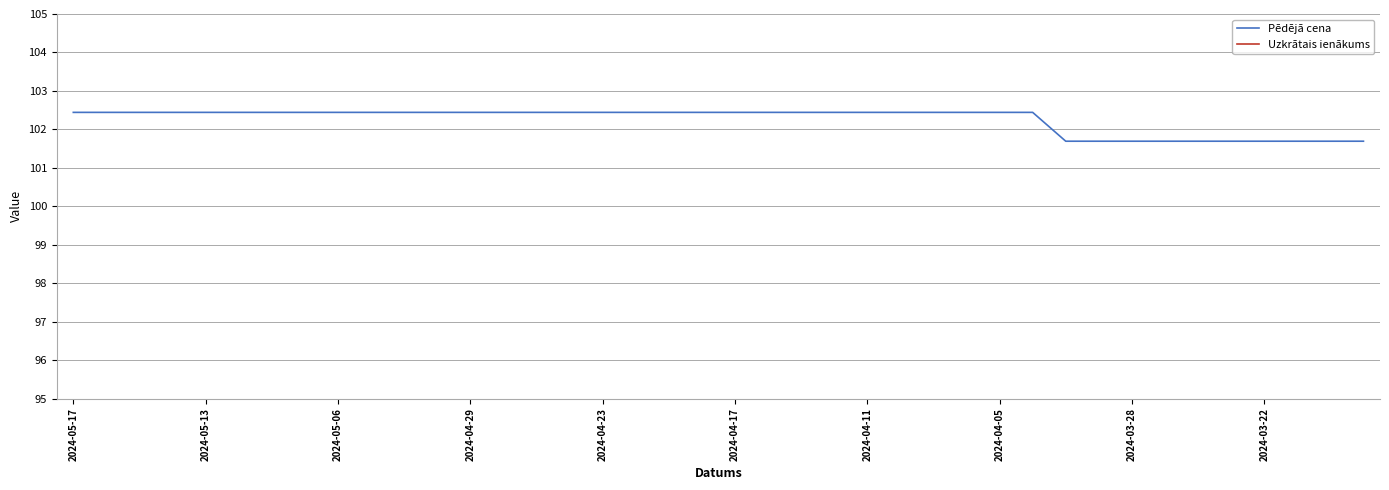

At which label does Pēdējā cena reach its peak?

2024-05-17